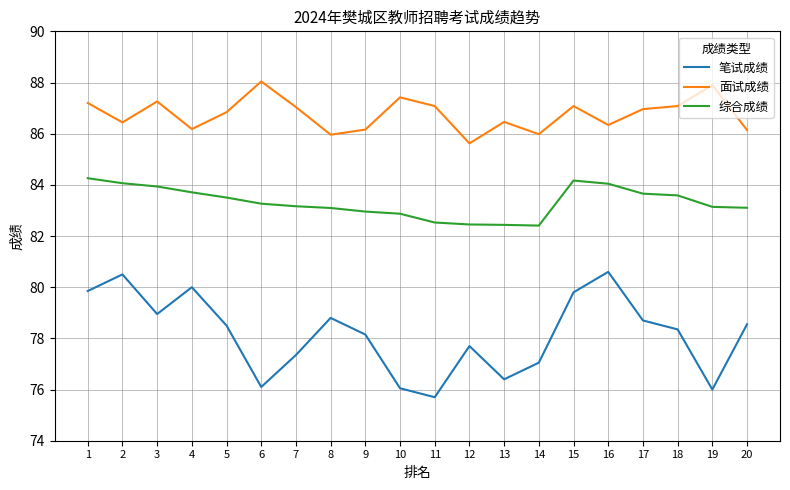

Which series has the largest range (max minus min)?

笔试成绩